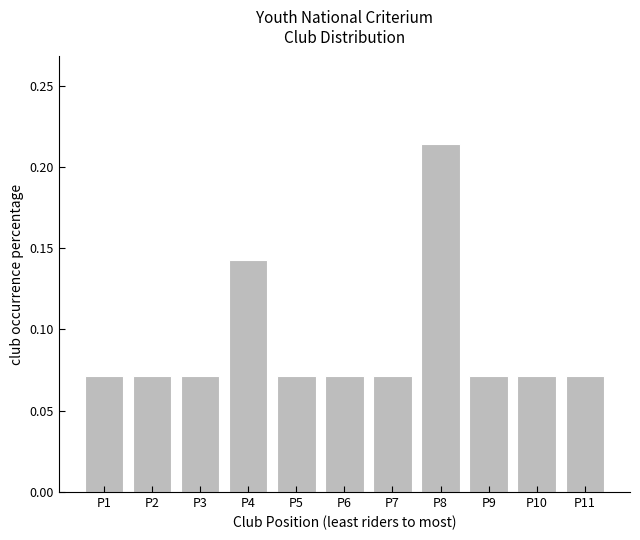

Which label corresponds to the largest value in the chart?

P8